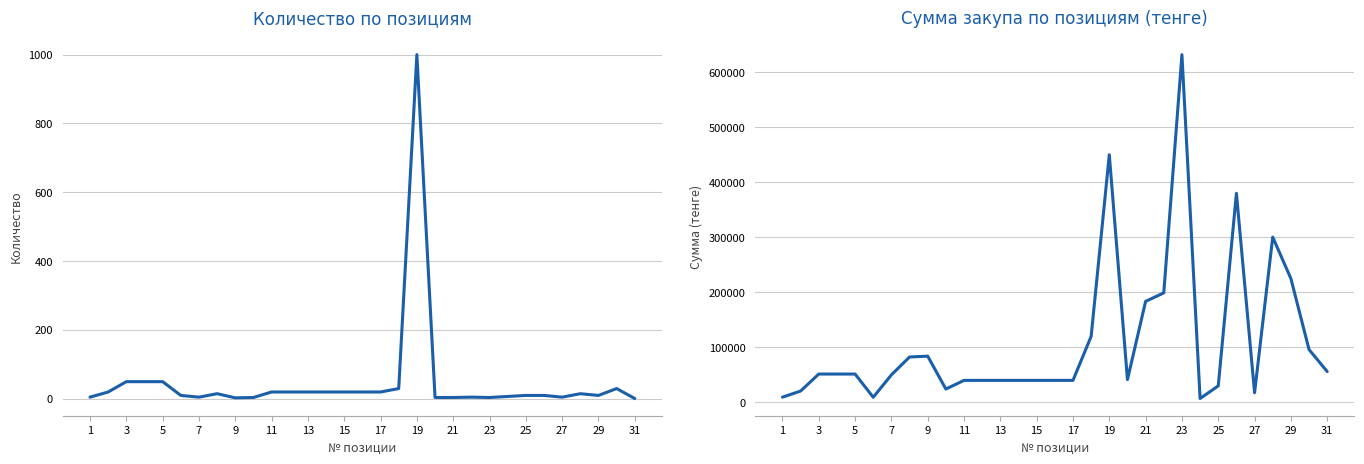

Which series has the widest spread of values?

Сумма (тенге)